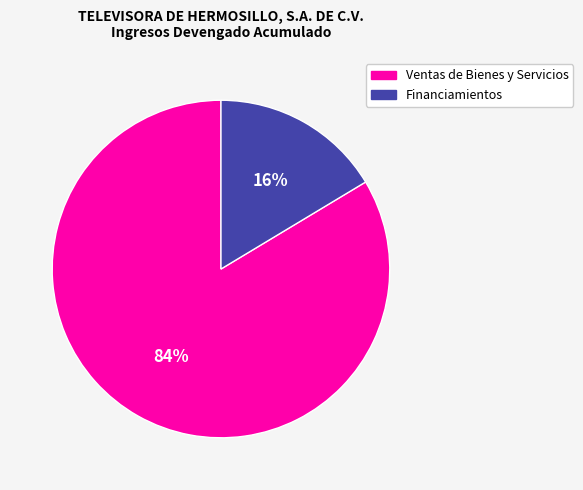

To the nearest percent, what portion does Ventas de Bienes y Servicios represent?

84%